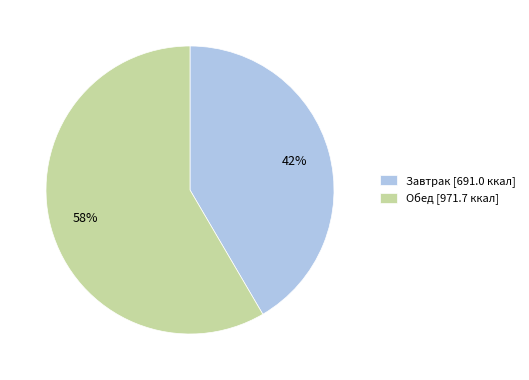

How many slices are in this pie chart?

2